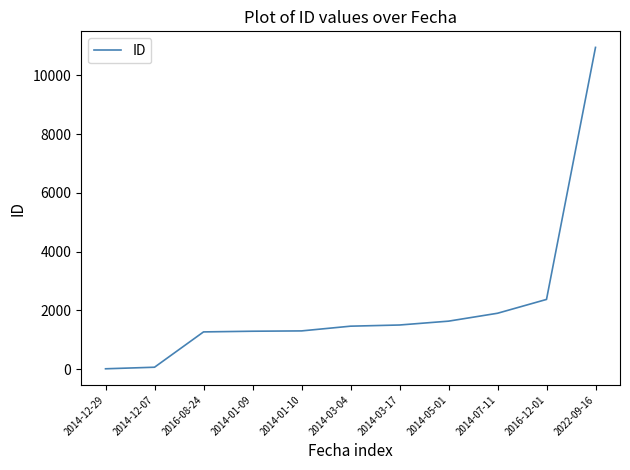

Which has a higher value, 2016-12-01 or 2014-05-01?

2016-12-01